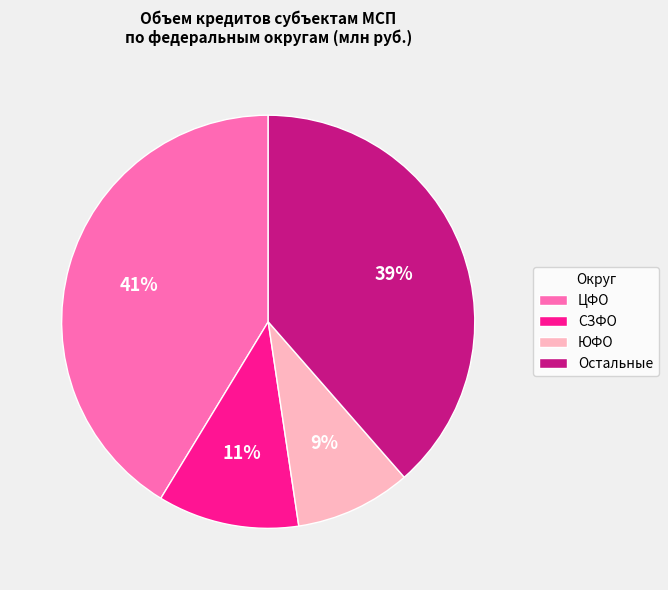

Count the number of slices in the pie.

4